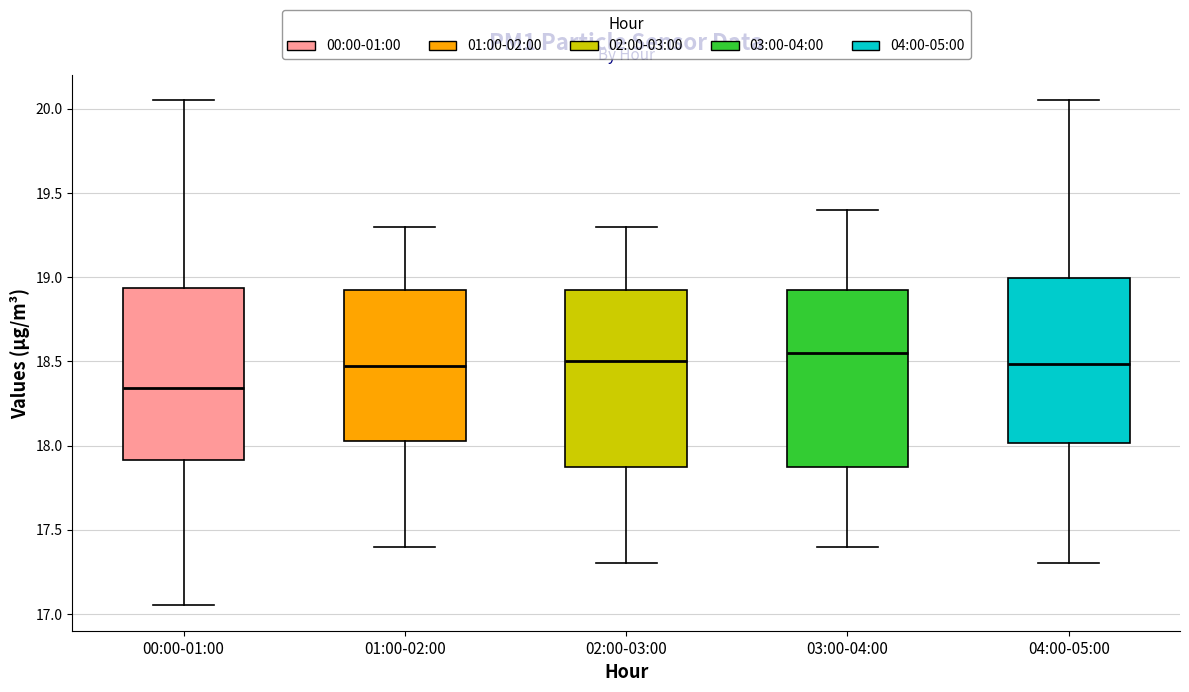

Which box's median line is the highest?

03:00-04:00